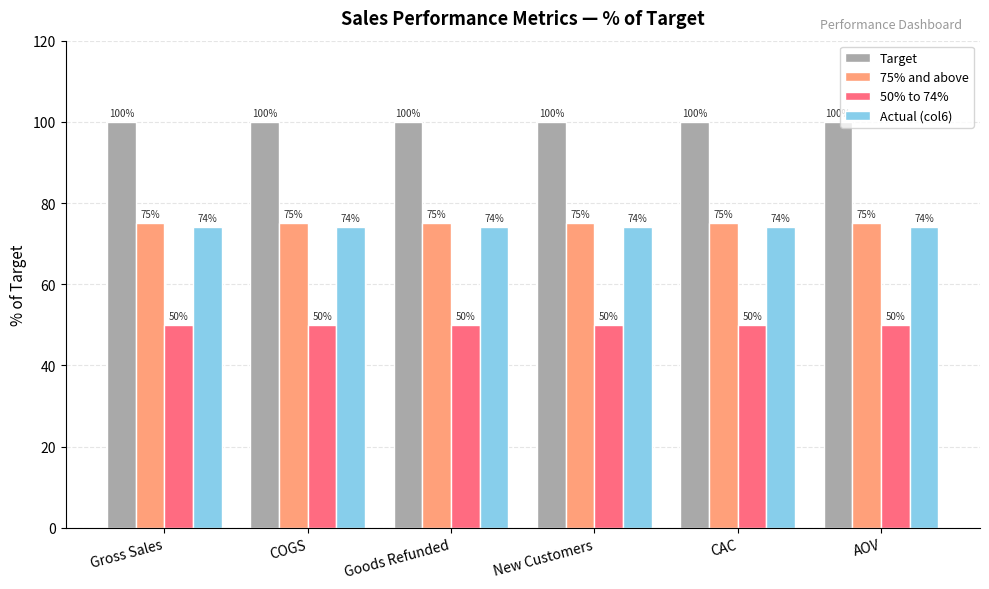

What value does the Target series have at New Customers?

100